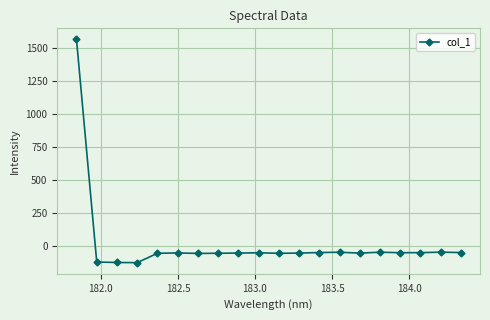

How many values are below zero?

19